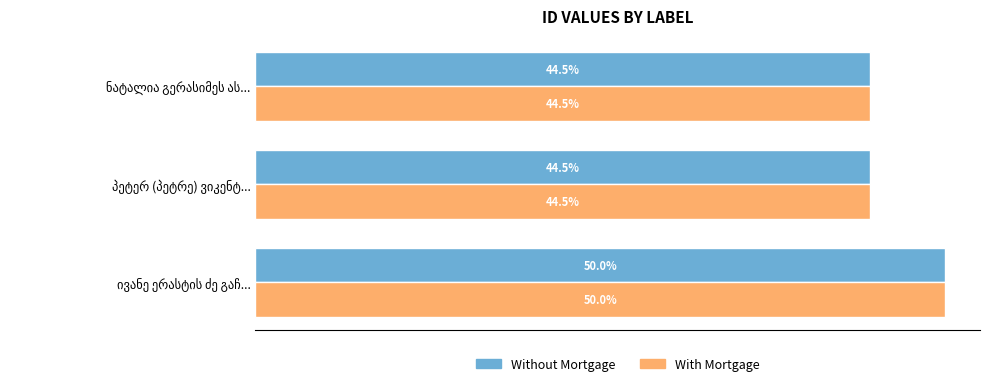

What is the greatest value displayed?

50.0